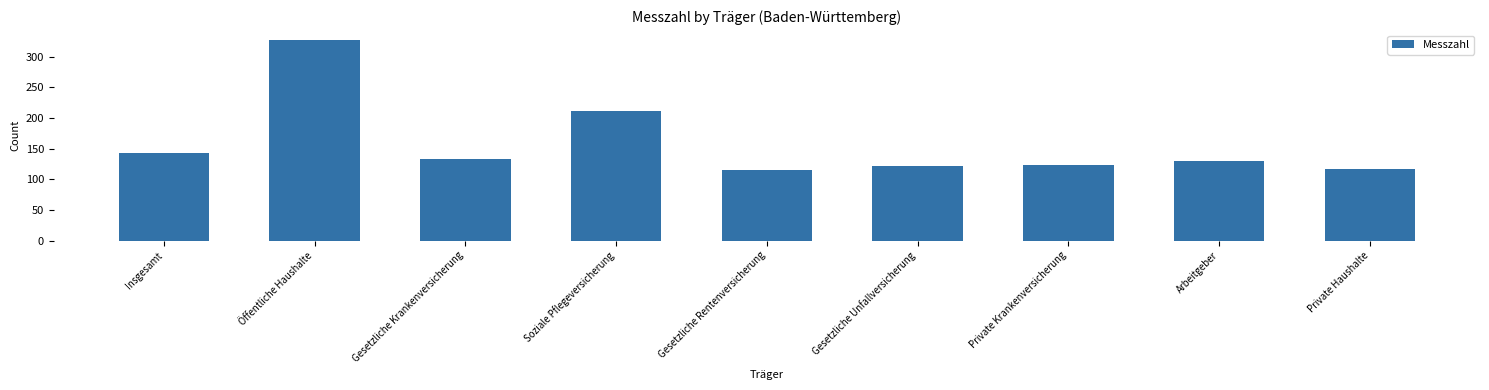

What is the label of the 6th bar from the right?

Soziale Pflegeversicherung